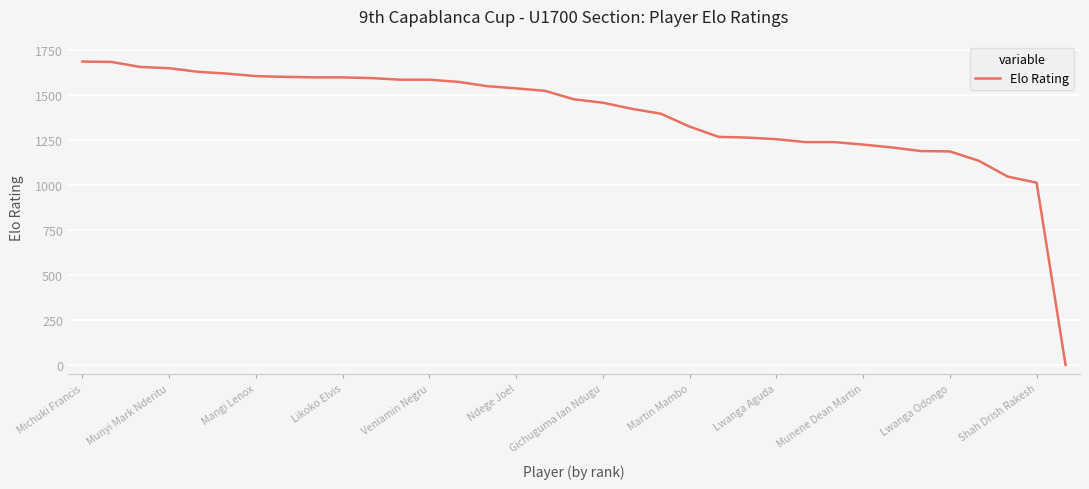

What is the greatest value displayed?

1688